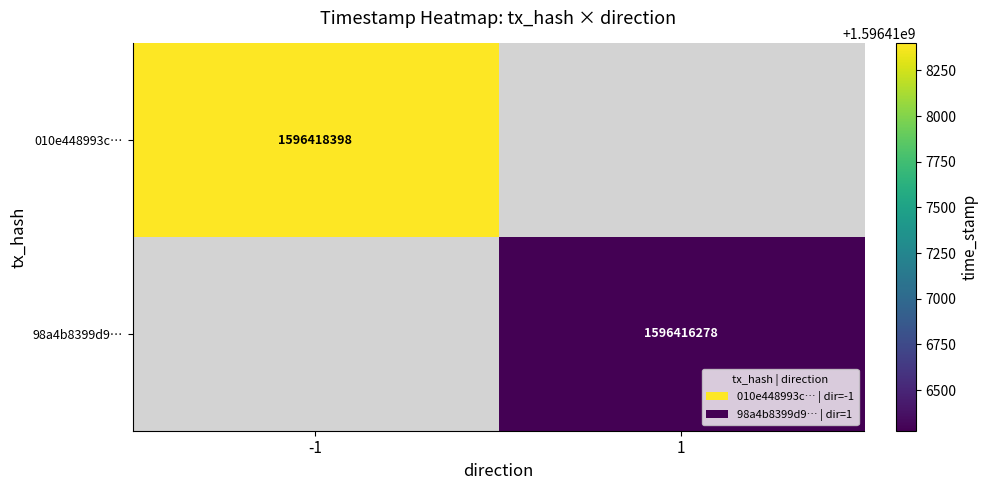

At how many categories does at least one series exceed 1596417124?

1